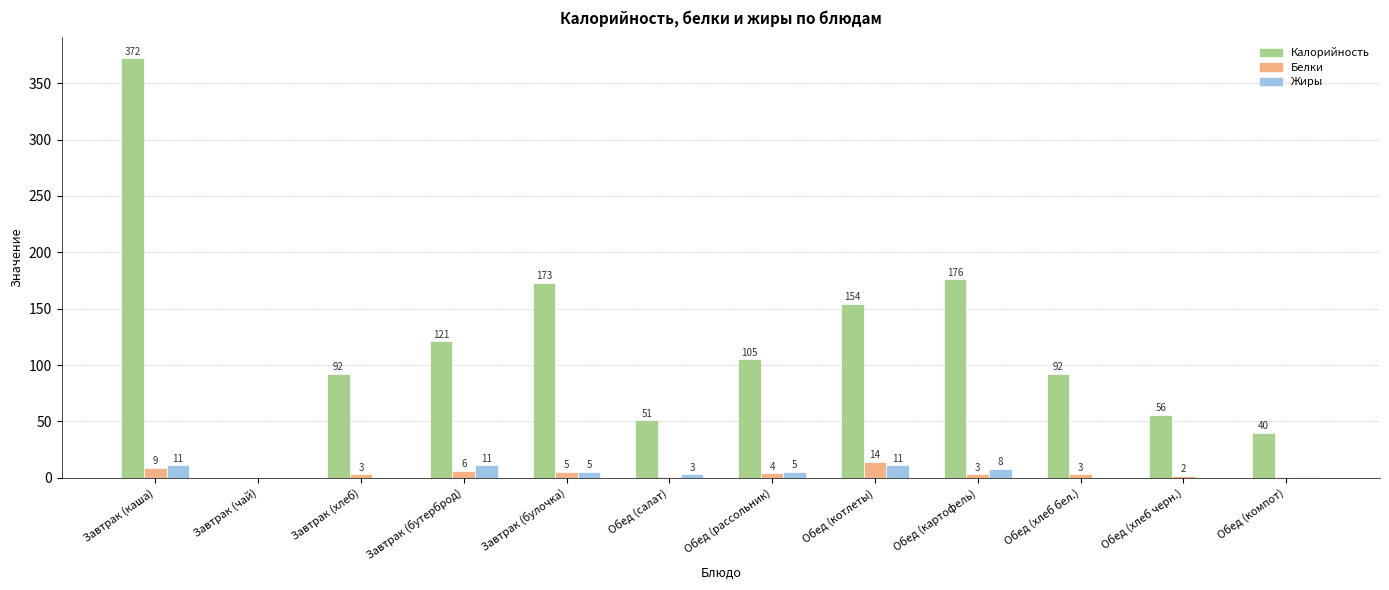

What is the average value of the Жиры series?

4.6